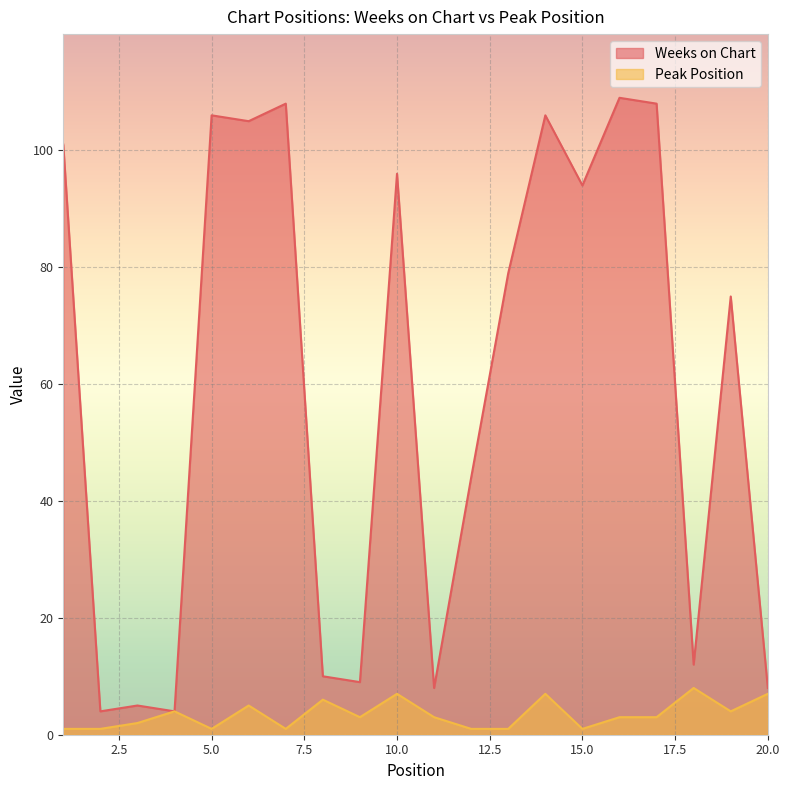

Between 5 and 12, which series saw the biggest shift?

Weeks on Chart